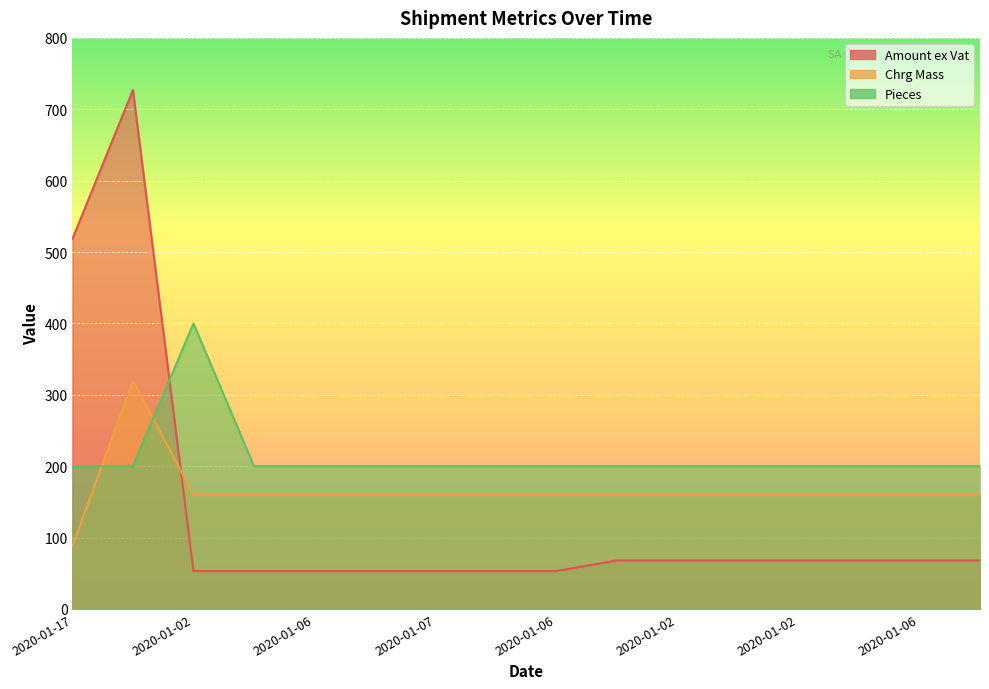

What is the average value of the Amount ex Vat series?

130.8